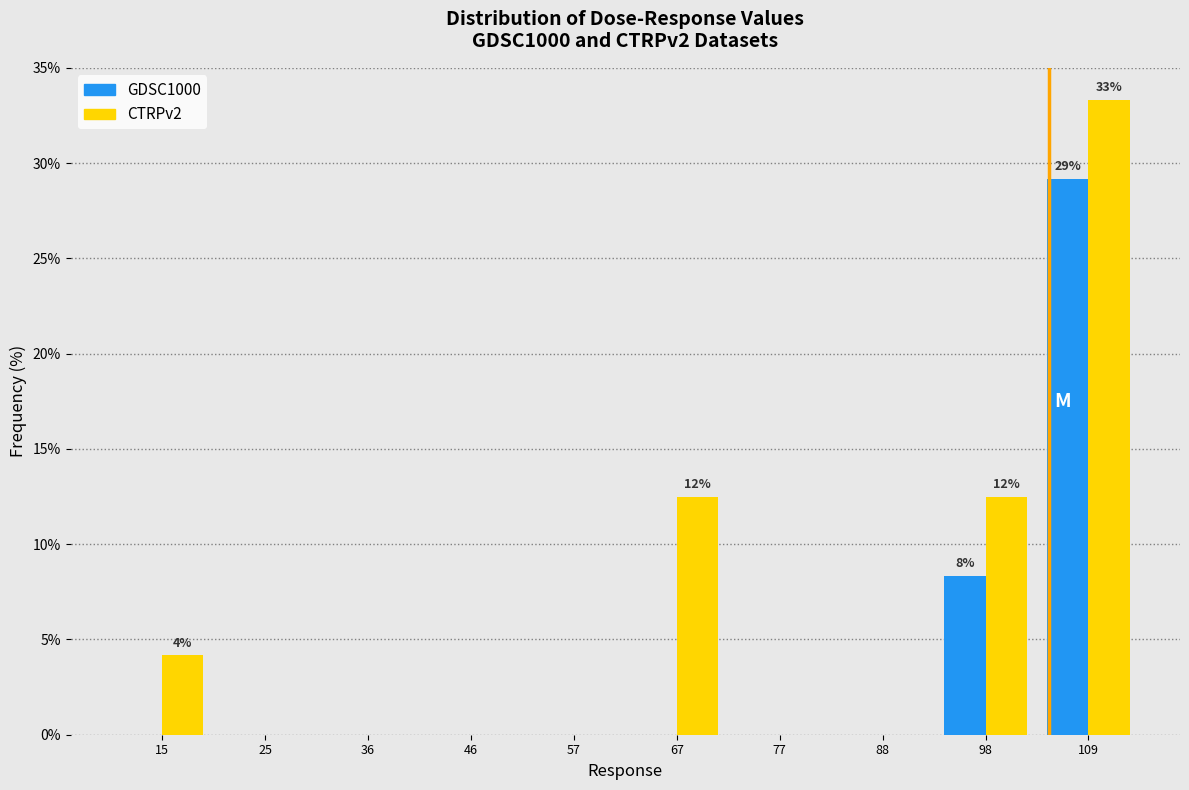

In the GDSC1000 series, which range on the x-axis has the tallest bar?

104 to 114